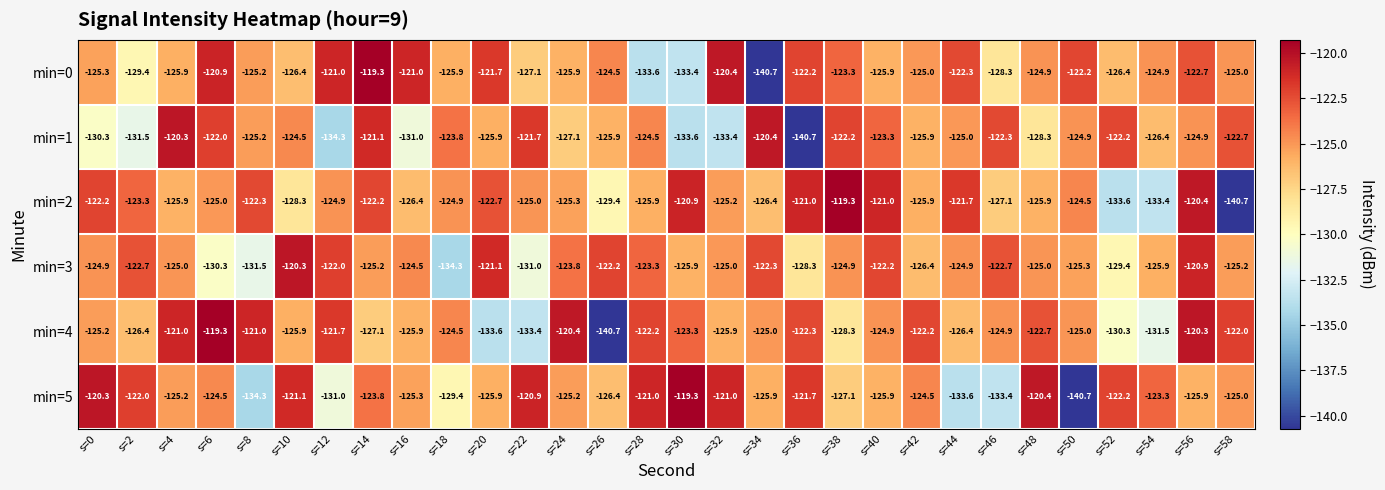

True or false: min=1 has a value of -74.1 at s=40.

False